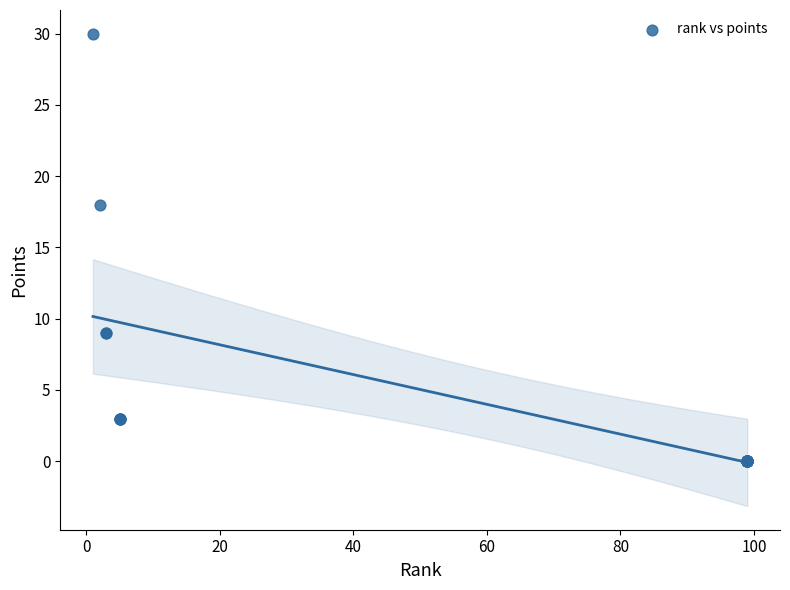

What Y value in the scatter plot is closest to 15?

18